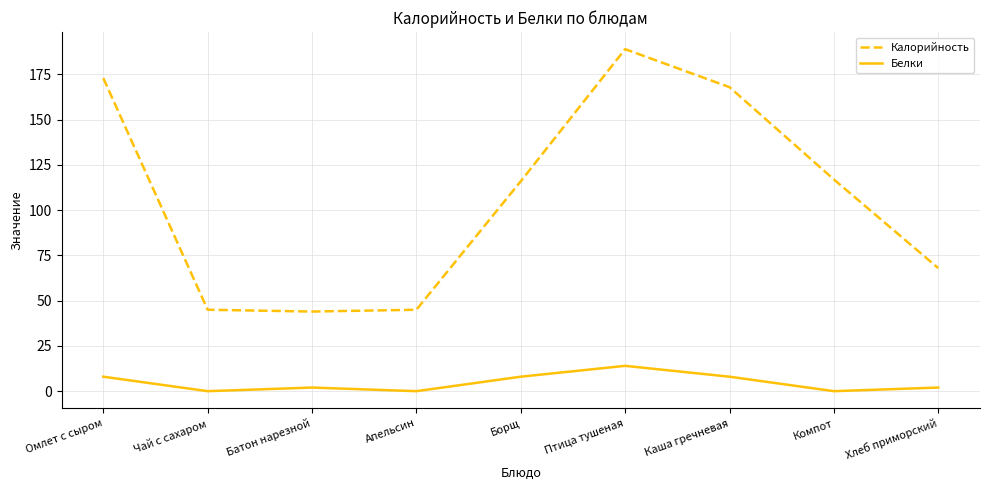

Which series has the largest total across all categories?

Калорийность